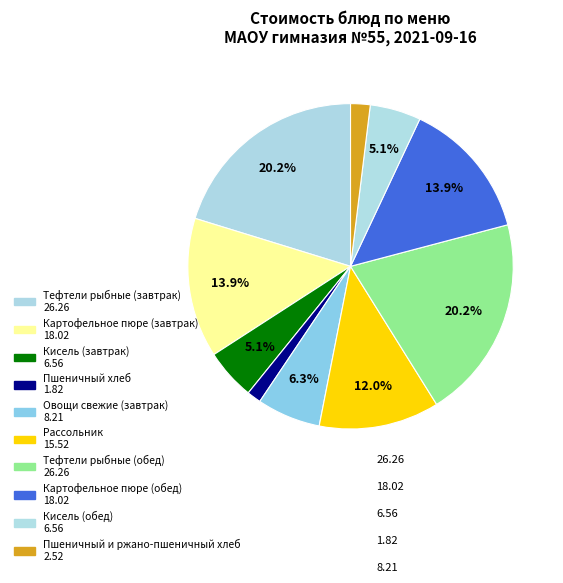

How many segments does this pie chart have?

10